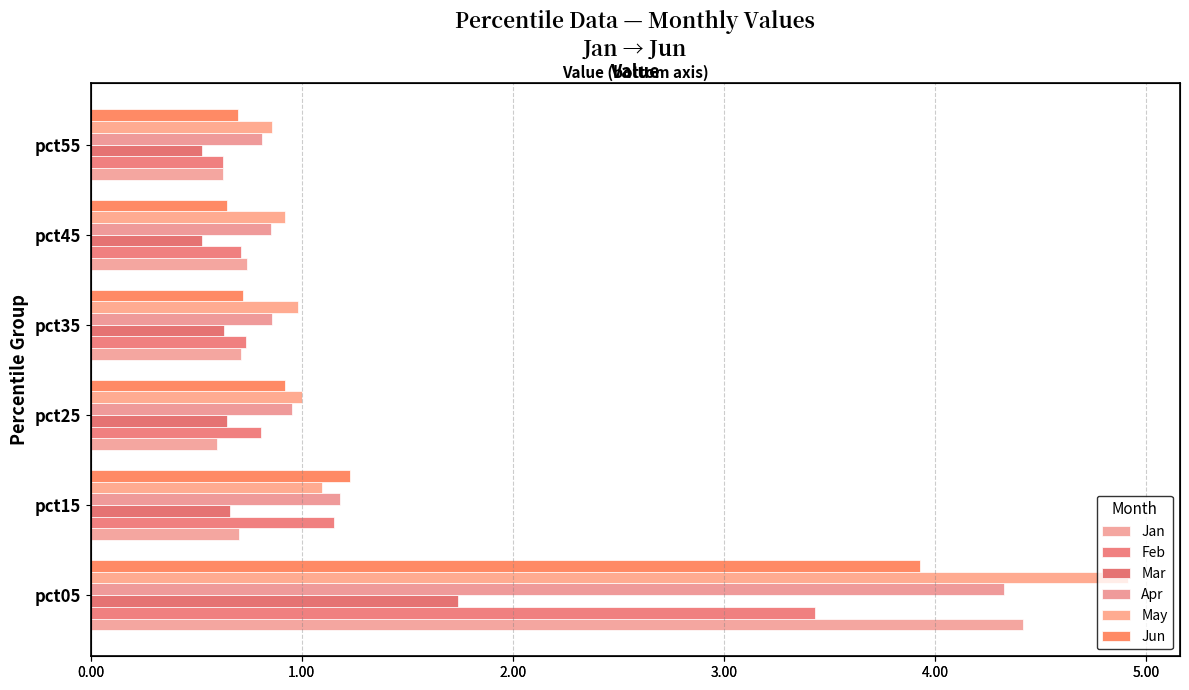

What is the minimum value shown in the chart?

0.5